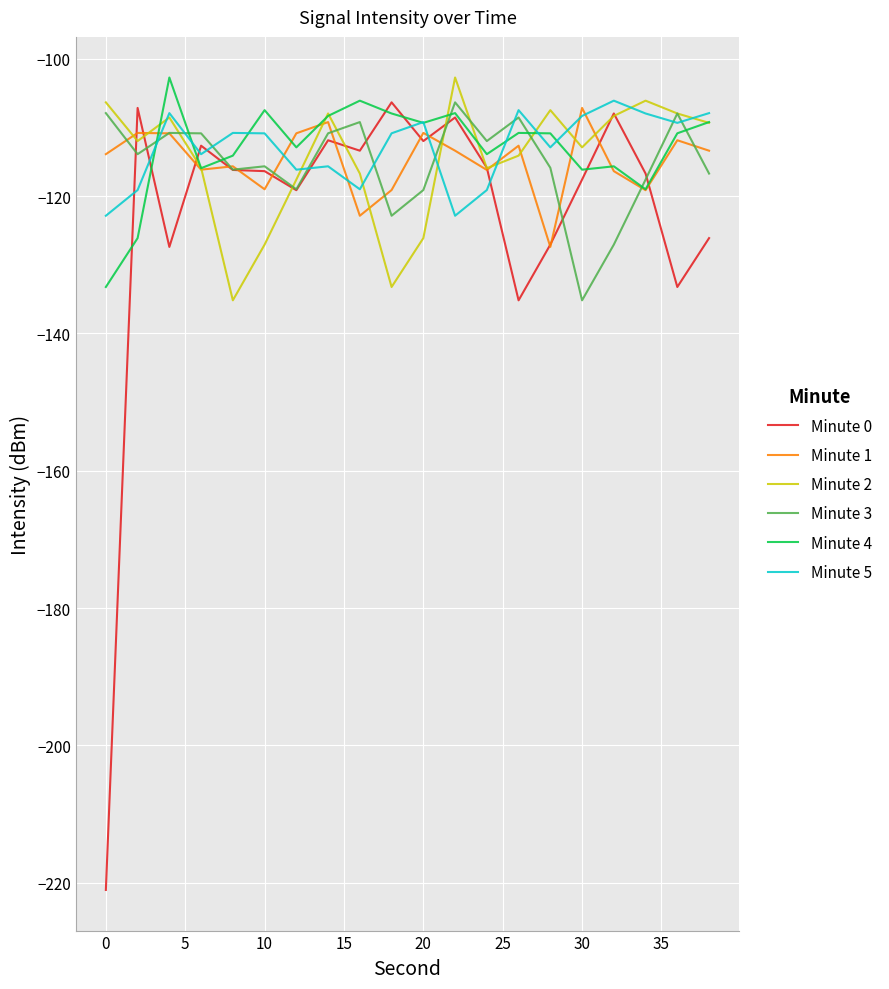

What is the greatest value displayed?

-102.7